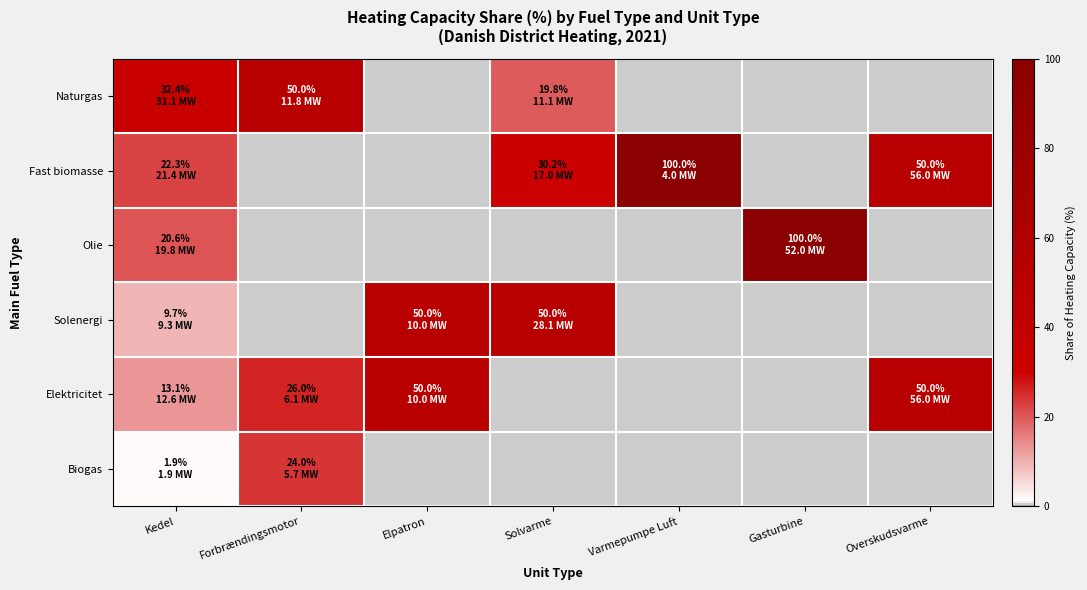

The Solenergi series shows 9.7 at Kedel. True or false?

True